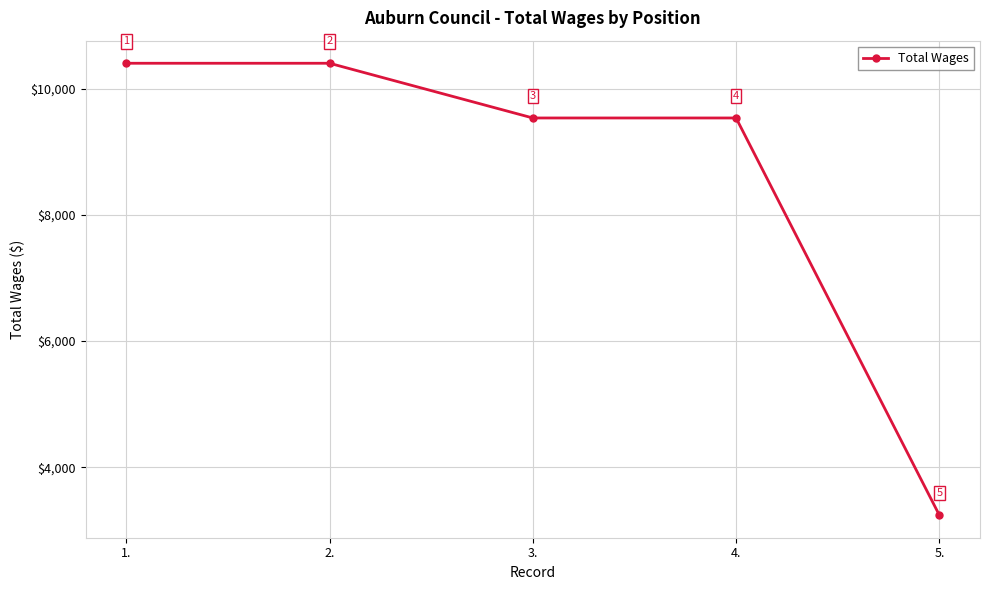

Where does the data first go above 9533?

1.